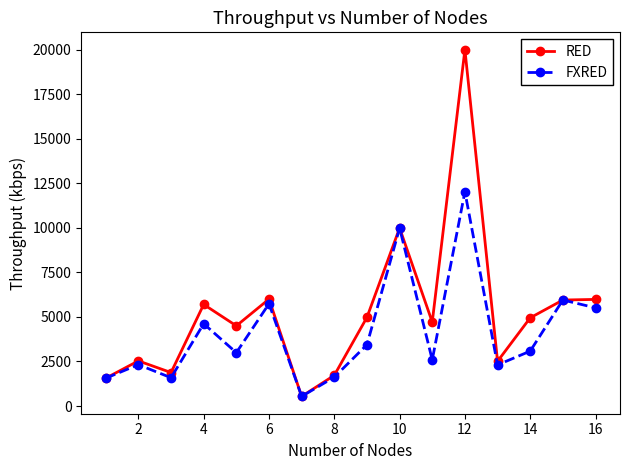

Rank the series by their average value, from lowest to highest.

FXRED, RED